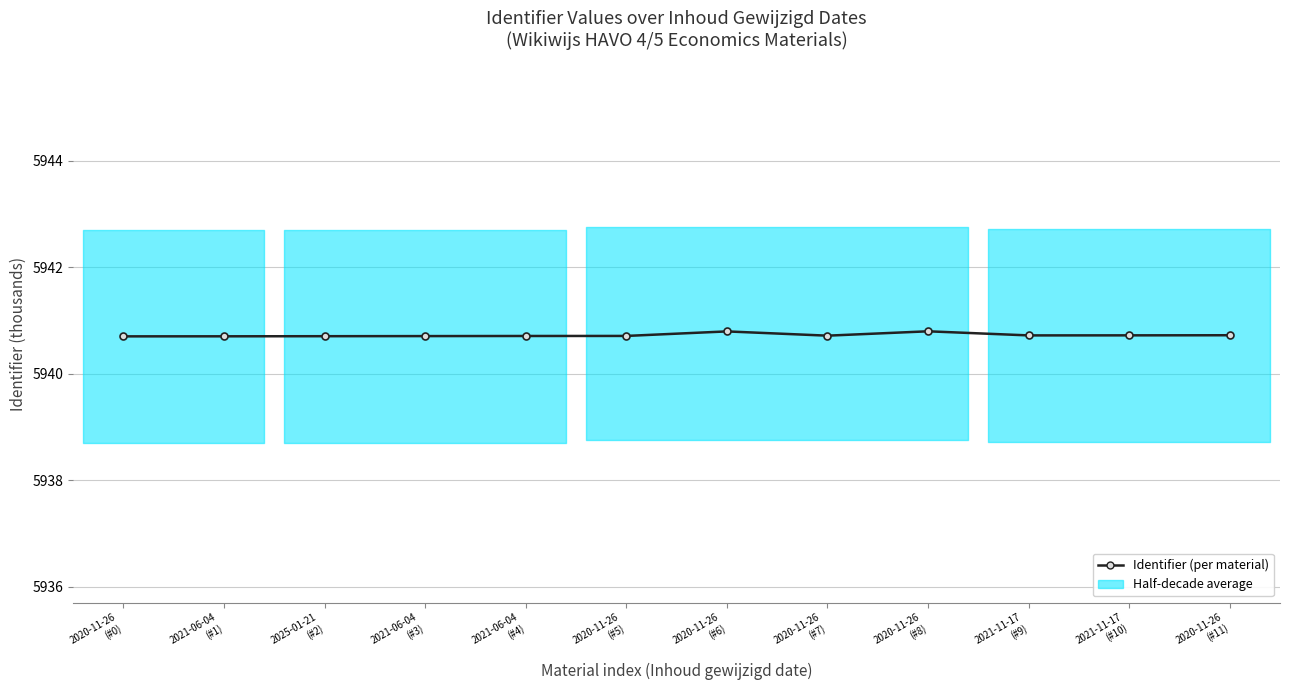

Where is the first local minimum?

2020-11-26
(#7)